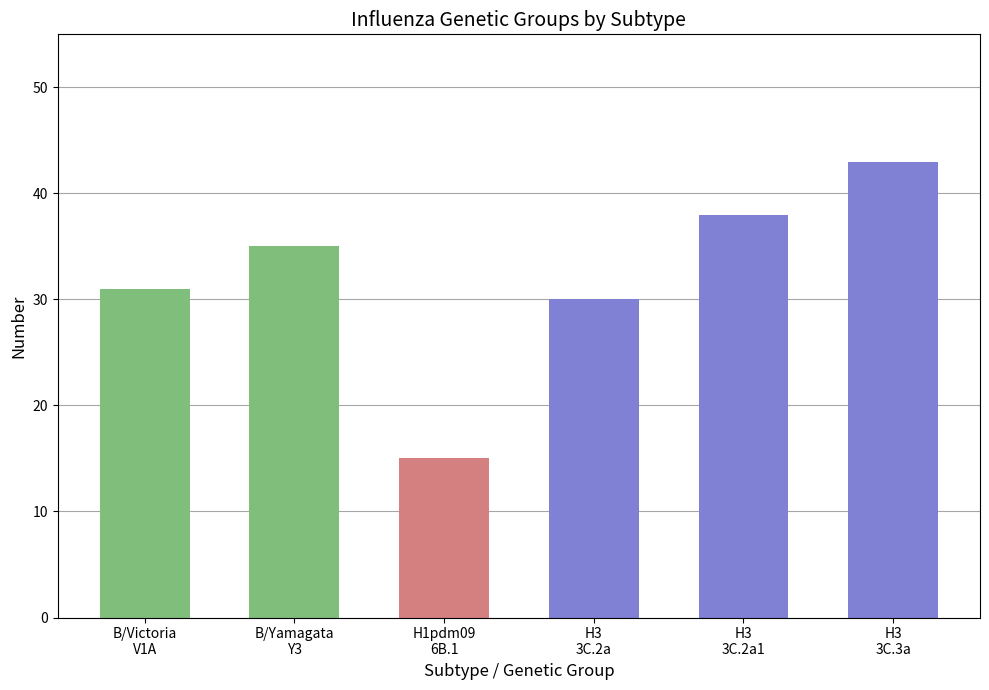

What is the ratio of the value at B/Yamagata
Y3 to the value at H1pdm09
6B.1?

2.3